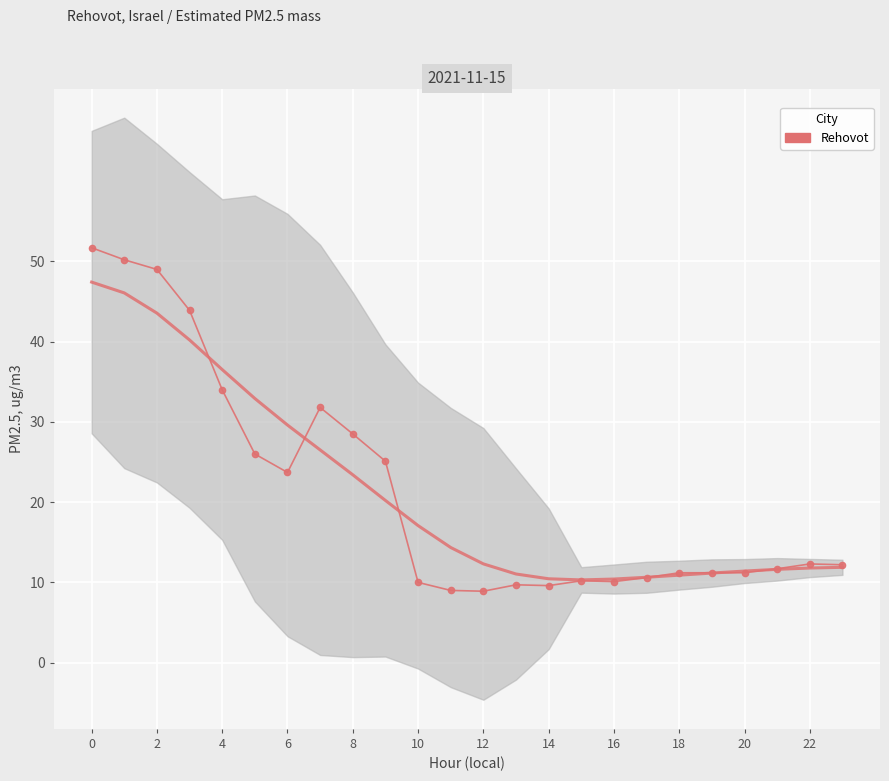

What is the value of the 18th point from the left?

10.6